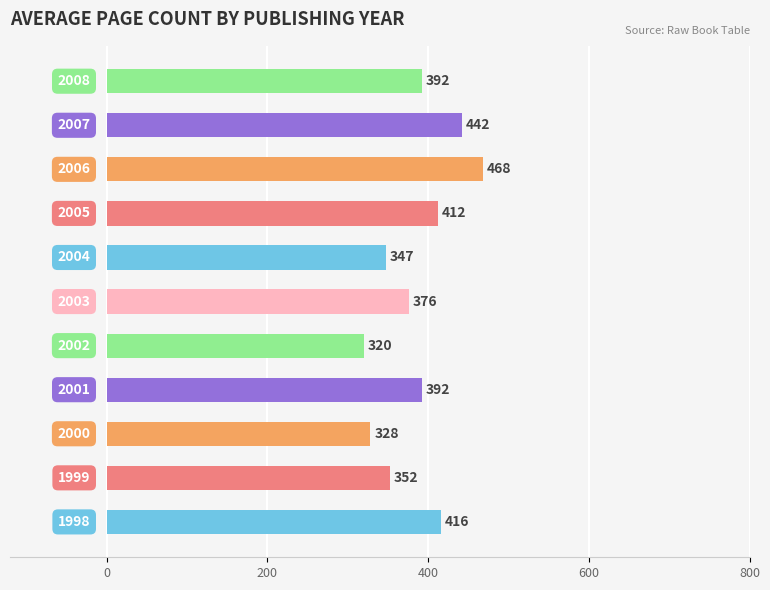

Reading bottom to top, what are all the values shown in this chart?

416	352	328	392	320	376	347	412	468	442	392